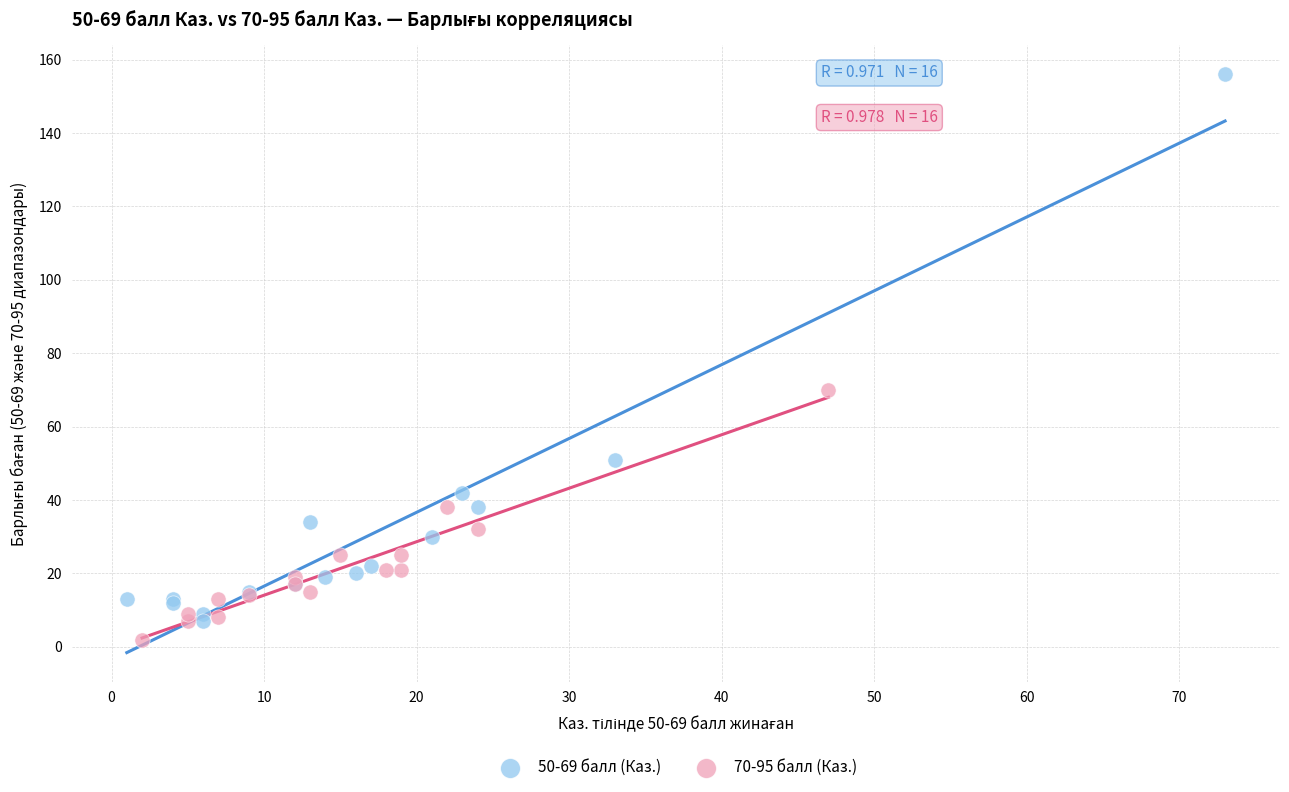

Which series has the widest spread of Y values?

50-69 балл (Каз.)